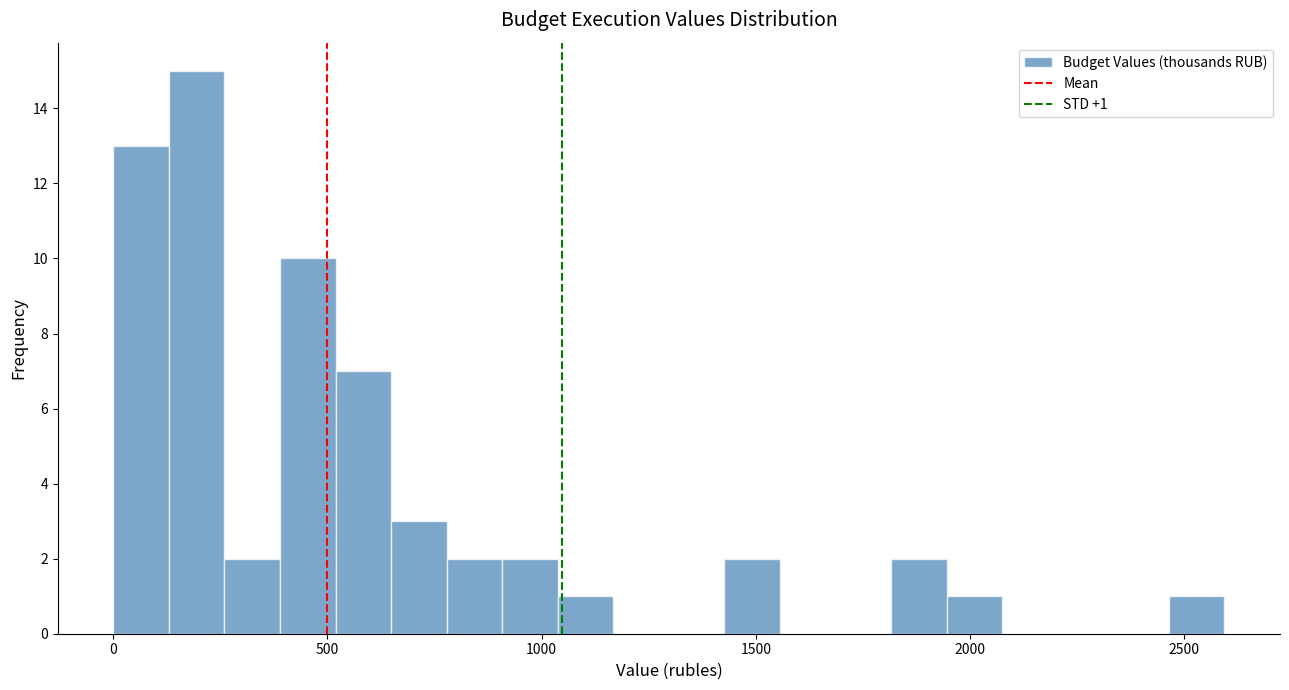

Around what value on the x-axis is the tallest bar? Give the approximate position of its centre, as read against the axis.

200